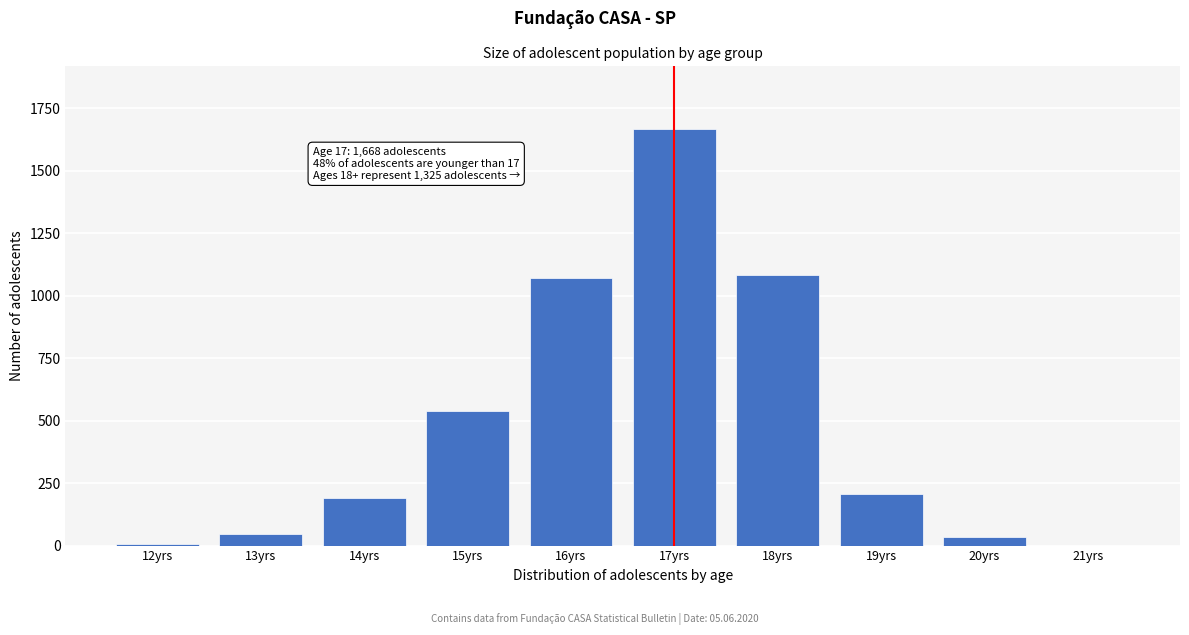

Reading left to right, extract all data points from this chart.

12yrs=8	13yrs=48	14yrs=189	15yrs=540	16yrs=1071	17yrs=1668	18yrs=1083	19yrs=207	20yrs=35	21yrs=0